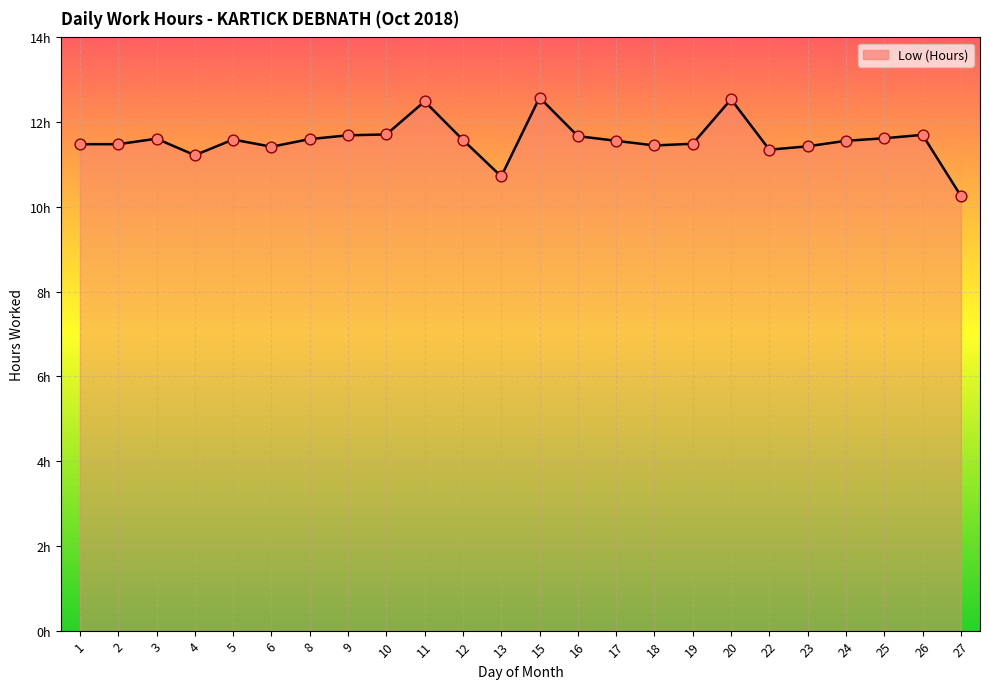

Is this an area chart (filled region under the line)?

Yes